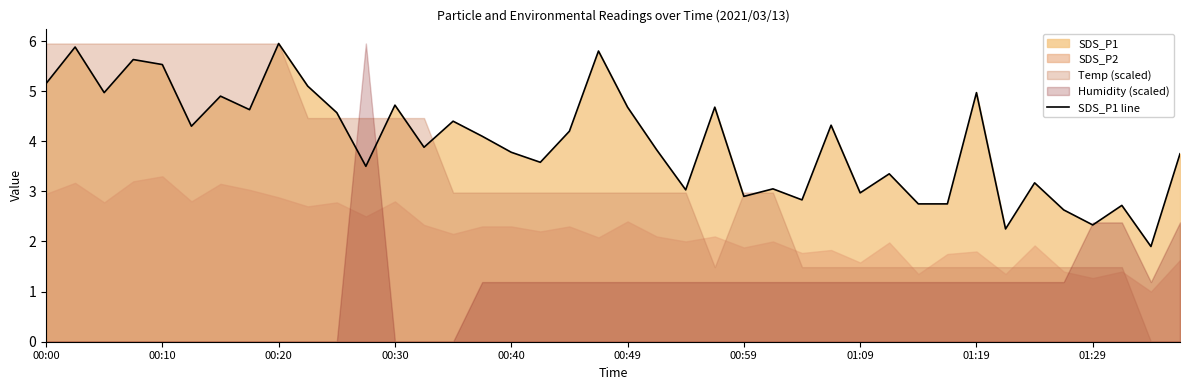

The SDS_P1 line series shows 6.0 at 00:20. True or false?

True